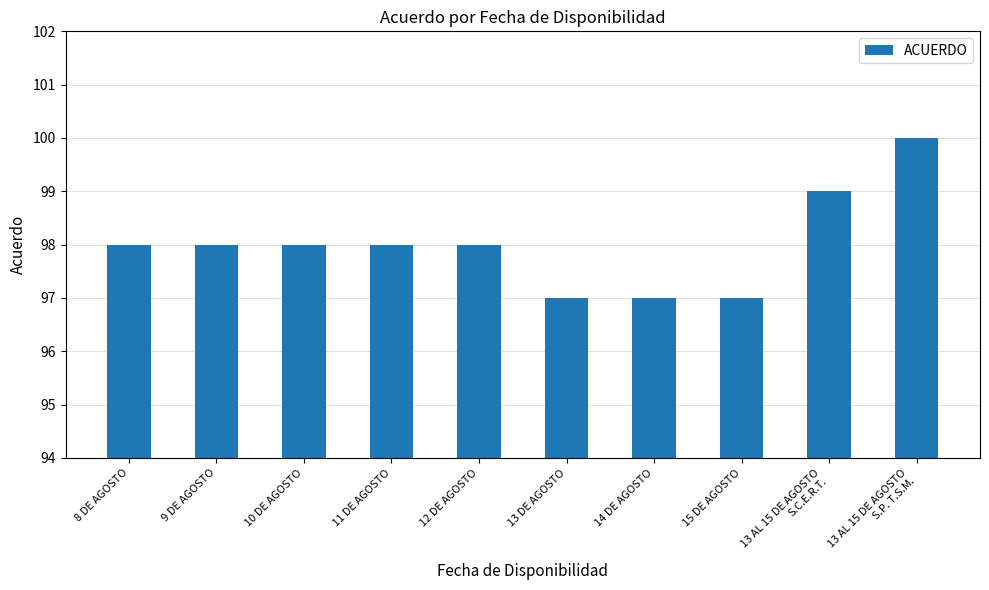

What is the maximum value shown in the chart?

100